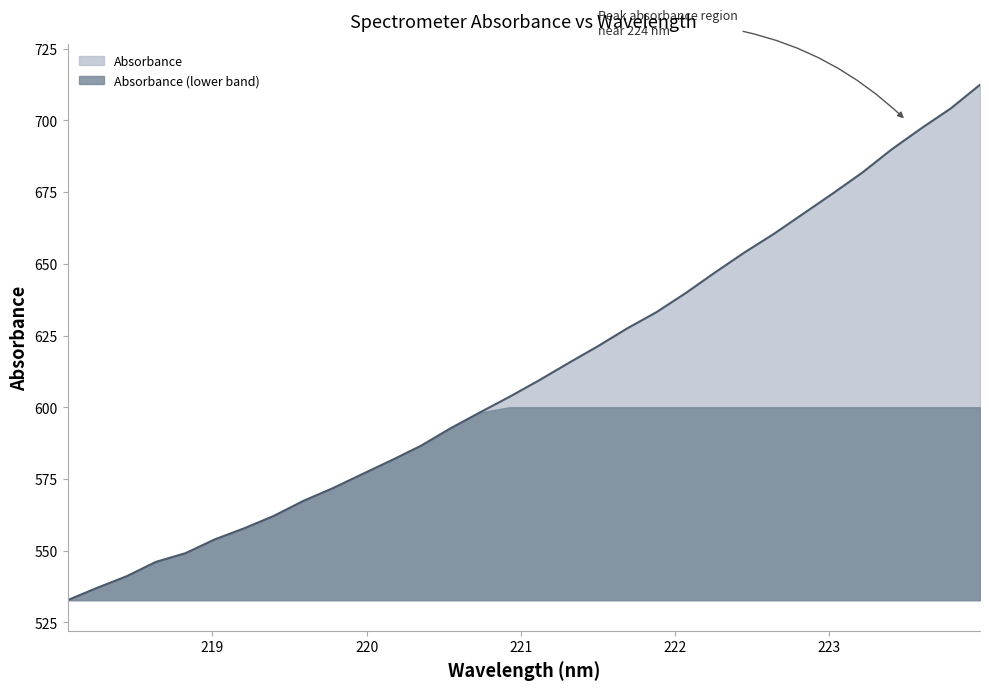

Reading left to right, what are all the values shown in this chart?

218.0596=532.8	218.2508=537.0	218.442=541.1	218.6332=546.1	218.8244=549.1	219.0156=554.0	219.2067=557.8	219.3979=562.1	219.589=567.3	219.7801=571.8	219.9712=576.7	220.1623=581.5	220.3533=586.6	220.5444=592.7	220.7354=598.2	220.9264=603.6	221.1174=609.3	221.3083=615.3	221.4993=621.2	221.6902=627.4	221.8812=633.1	222.0721=639.8	222.263=647.1	222.4538=654.0	222.6447=660.5	222.8355=667.5	223.0264=674.5	223.2172=681.8	223.408=689.9	223.5987=697.2	223.7895=704.1	223.9802=712.4